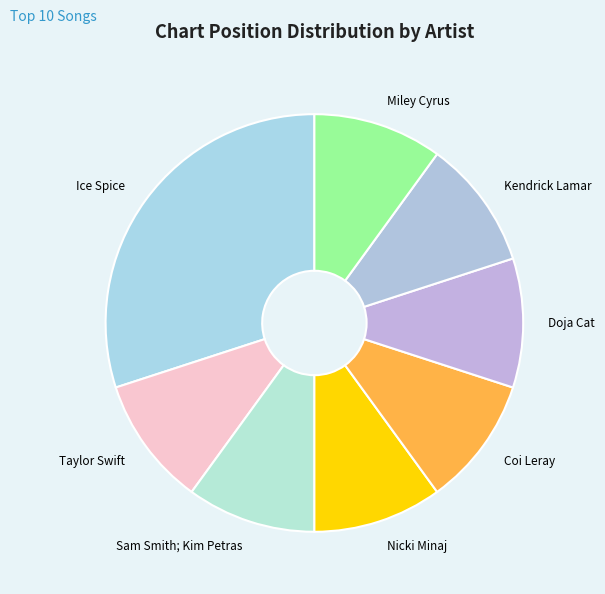

Which slice is the largest?

Ice Spice